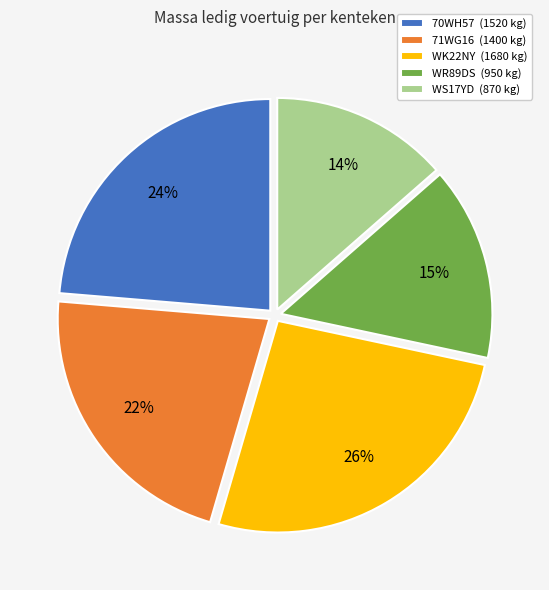

Which category has the smallest portion of the pie?

WS17YD